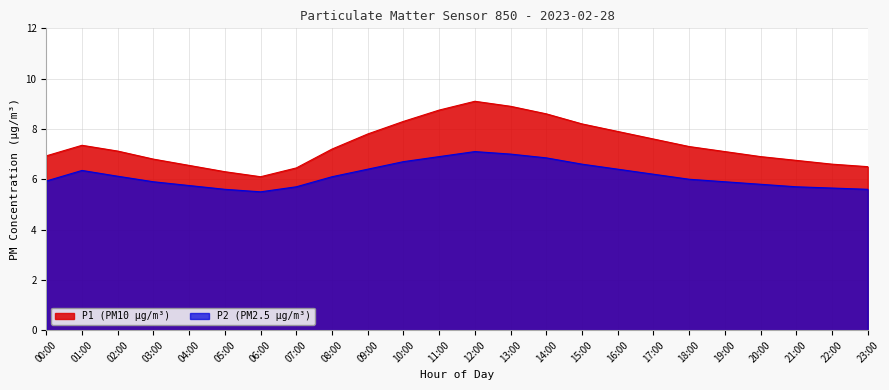

What is the label of the 23rd point from the left?

22:00